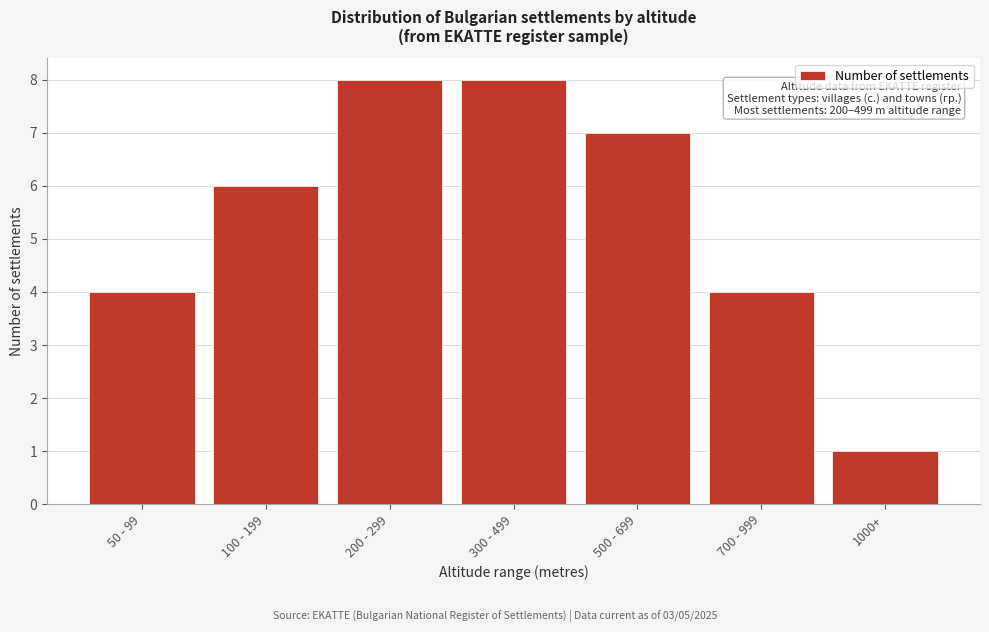

Reading left to right, list all the values displayed in this chart.

4	6	8	8	7	4	1